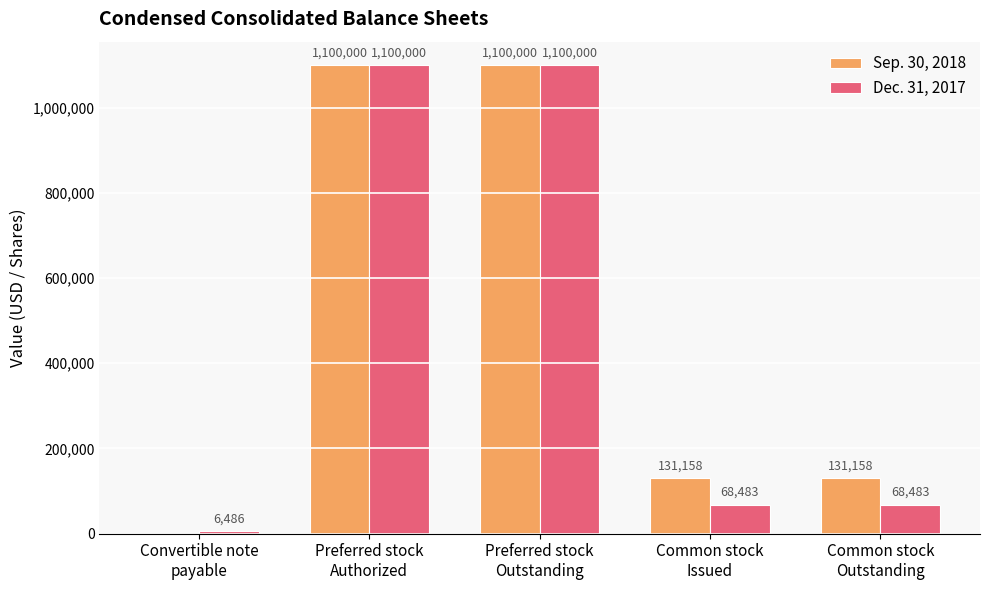

What value does the Sep. 30, 2018 series have at Common stock
Issued?

131158